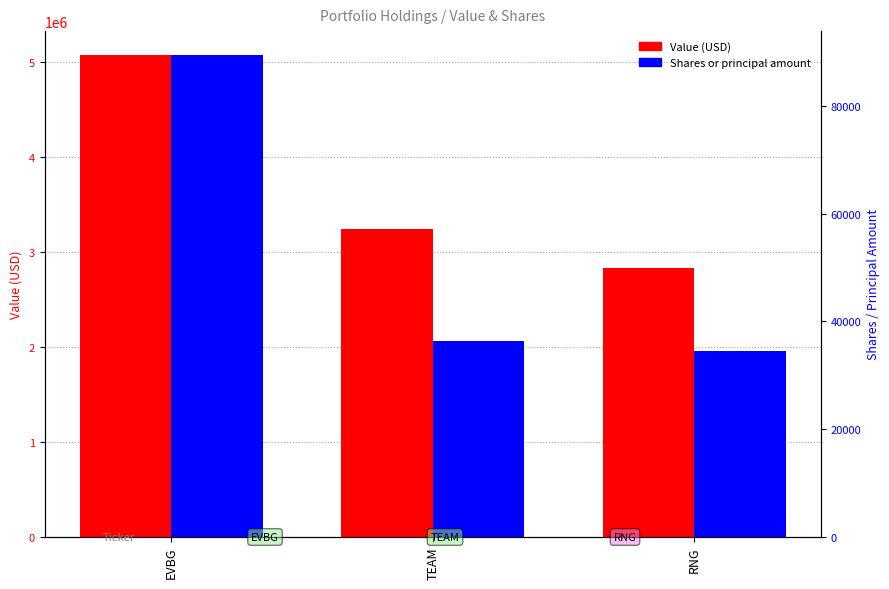

What value does the Shares or principal amount series have at EVBG?

89427